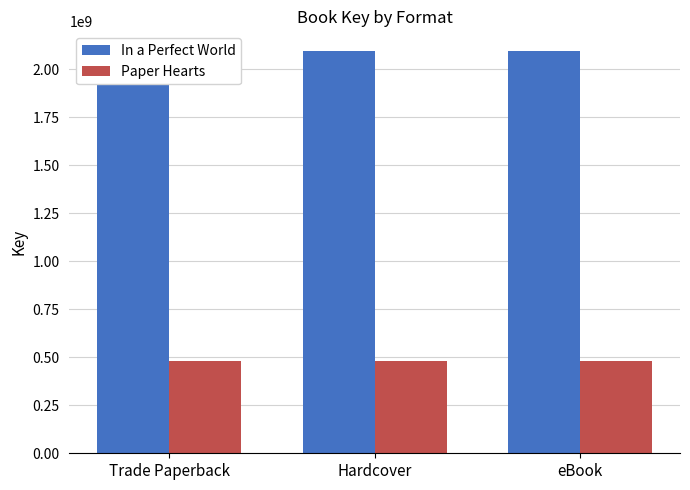

Reading left to right, what are all the values shown in this chart?

In a Perfect World: 2091999018	2091999018	2091999018
Paper Hearts: 482483790	482483790	482483790